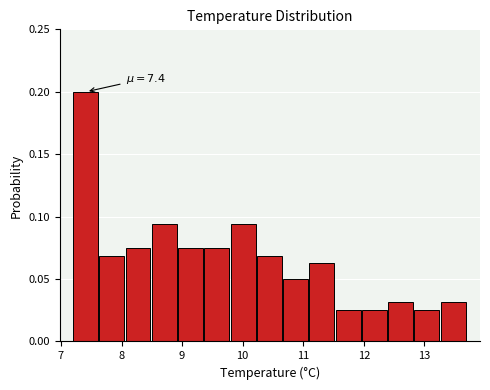

Over which range of the x-axis is the bar tallest?

7.2 to 7.6